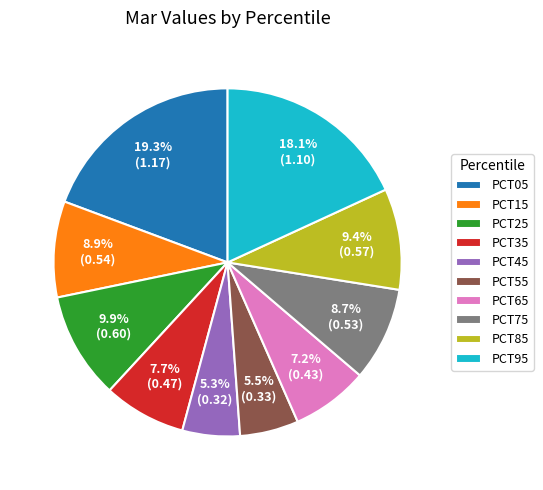

Between PCT95 and PCT45, which is larger?

PCT95